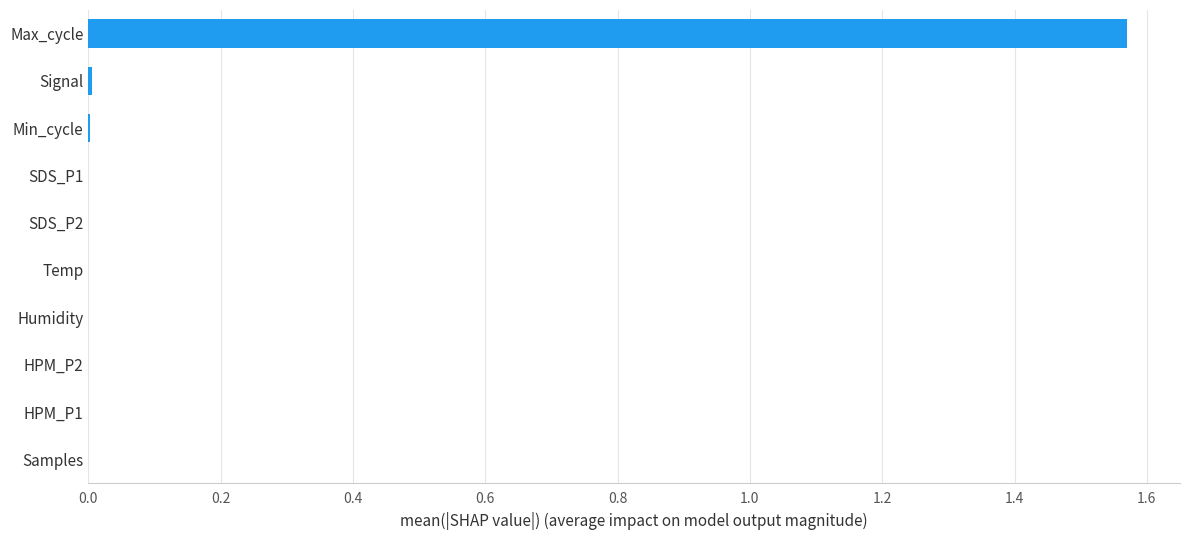

Which label corresponds to the largest value in the chart?

Max_cycle